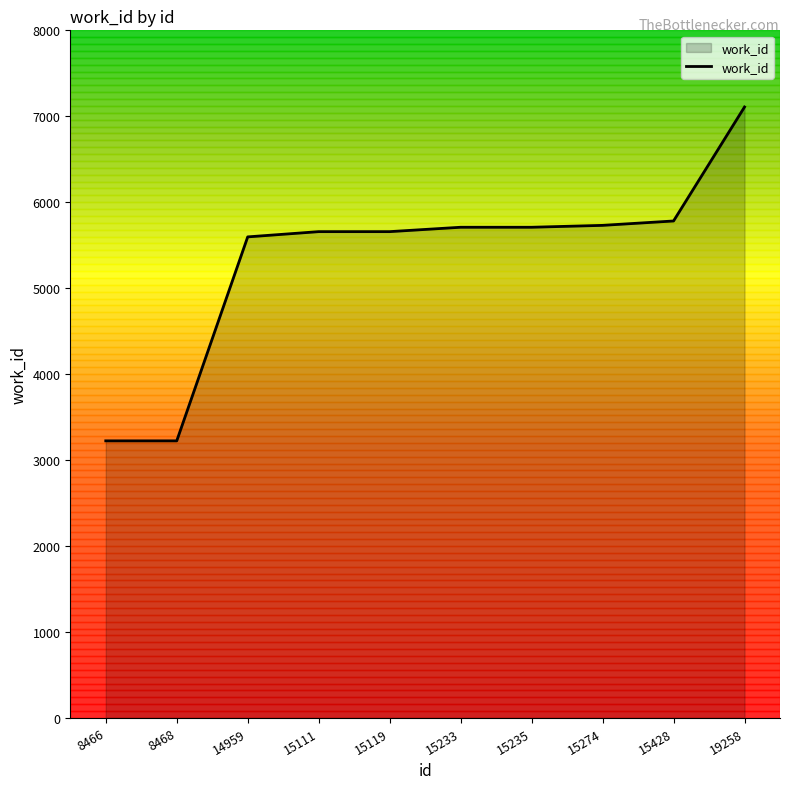

Approximately how many times larger is the value at 19258 compared to 15233?

1.2